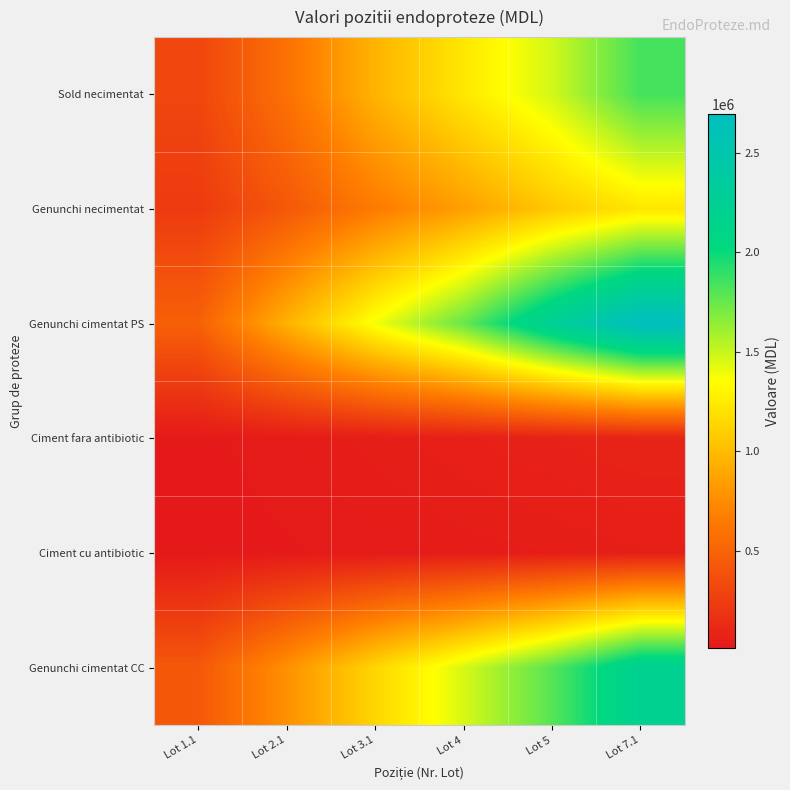

At Lot 4, list the series in order from smallest to largest.

Ciment cu antibiotic, Ciment fara antibiotic, Genunchi necimentat, Sold necimentat, Genunchi cimentat CC, Genunchi cimentat PS